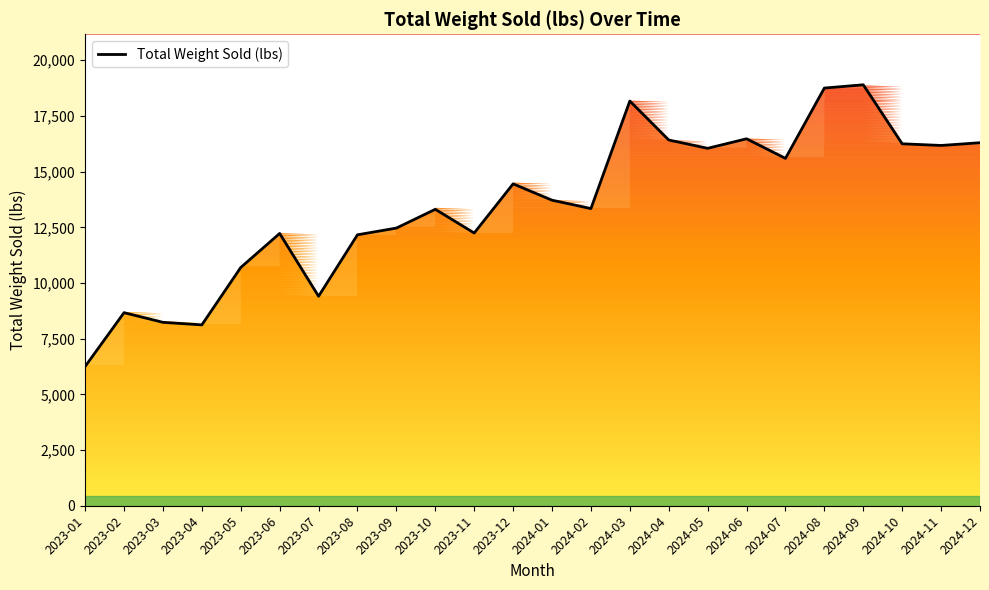

Reading left to right, transcribe all the data shown in this chart.

6252.1	8668.0	8234.4	8120.2	10697.0	12224.3	9404.8	12164.6	12465.5	13309.1	12243.9	14451.2	13718.1	13341.5	18170.2	16421.0	16047.4	16474.9	15595.5	18752.7	18899.1	16250.5	16175.7	16298.0